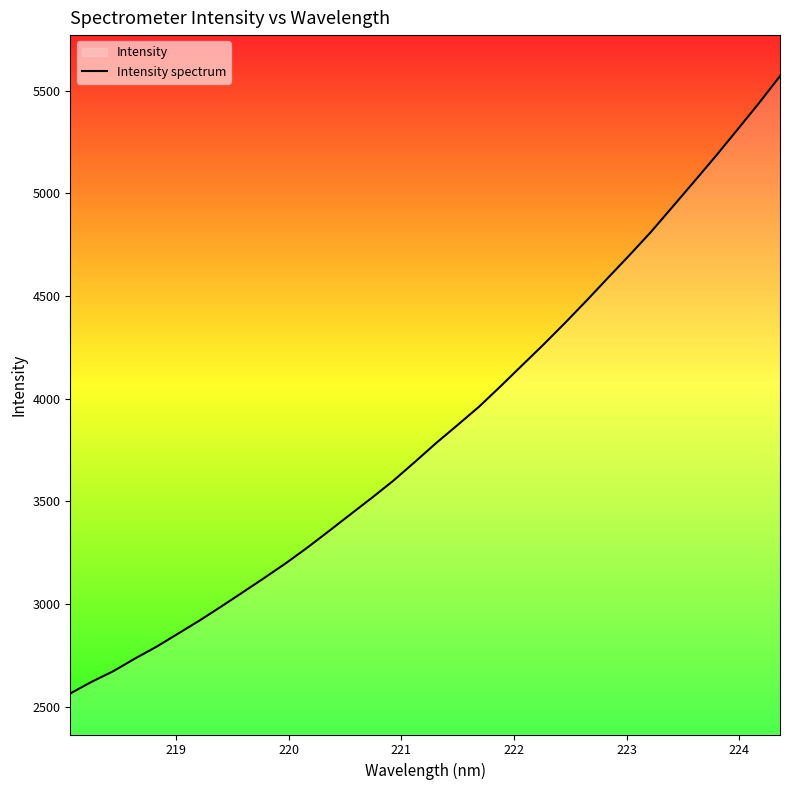

What is the maximum value shown in the chart?

5571.1